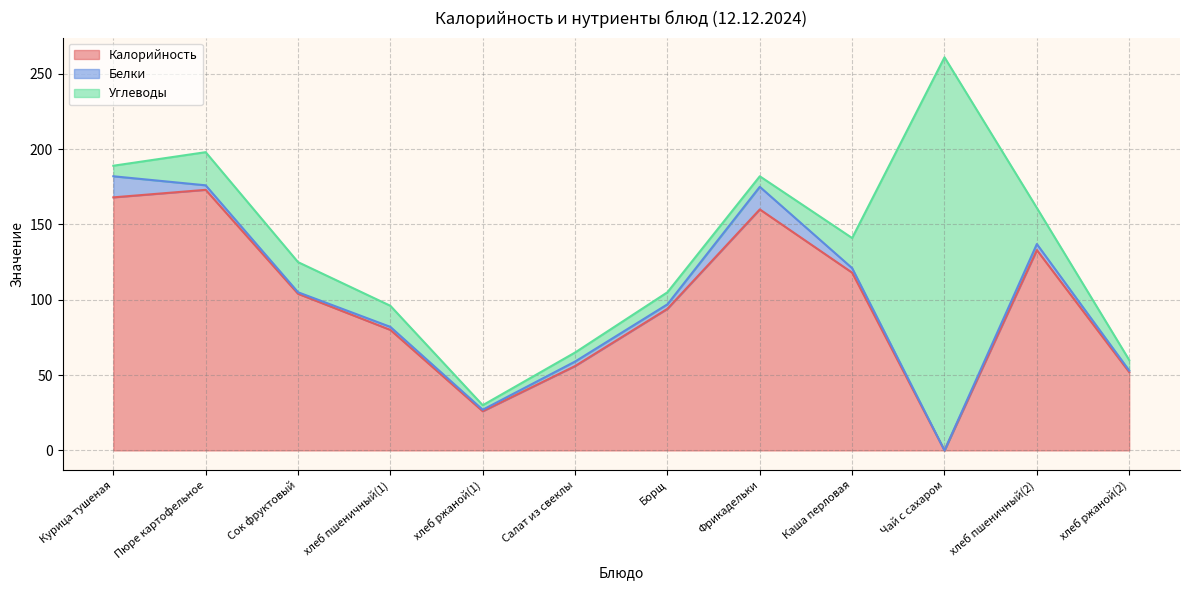

The Калорийность series shows 98 at Фрикадельки. True or false?

False